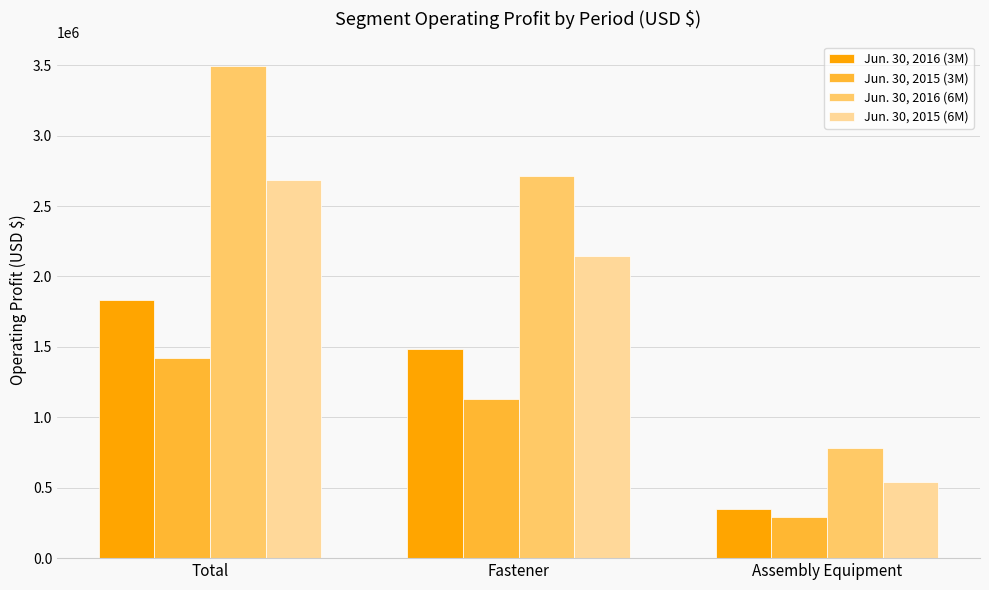

What is the label of the 3rd bar from the left?

Assembly Equipment